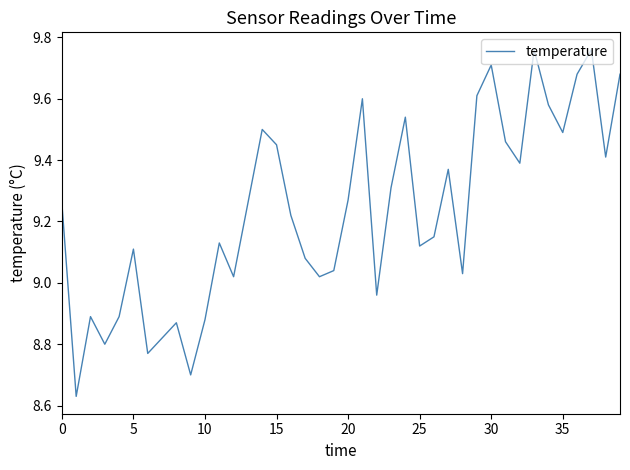

What is the difference between the maximum and minimum values?

1.1